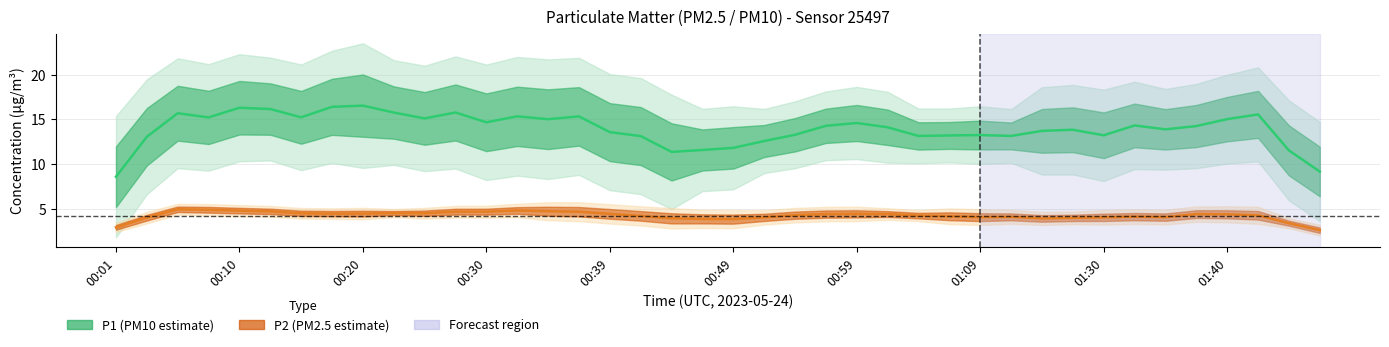

Rank the series by their maximum value, from highest to lowest.

P1, P2